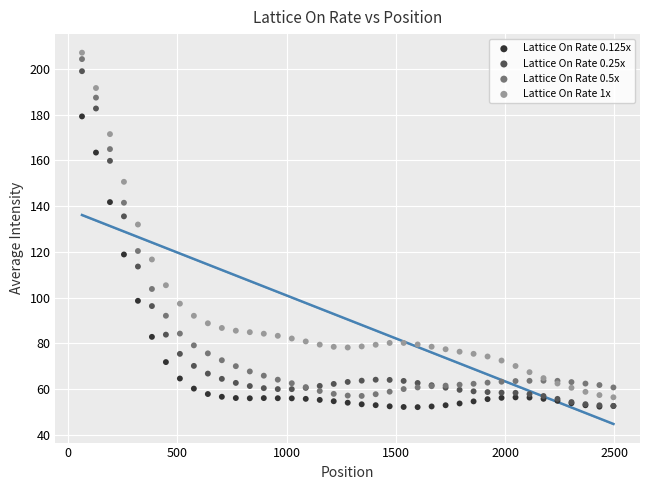

Across all series, what Y value is closest to 129?

132.0